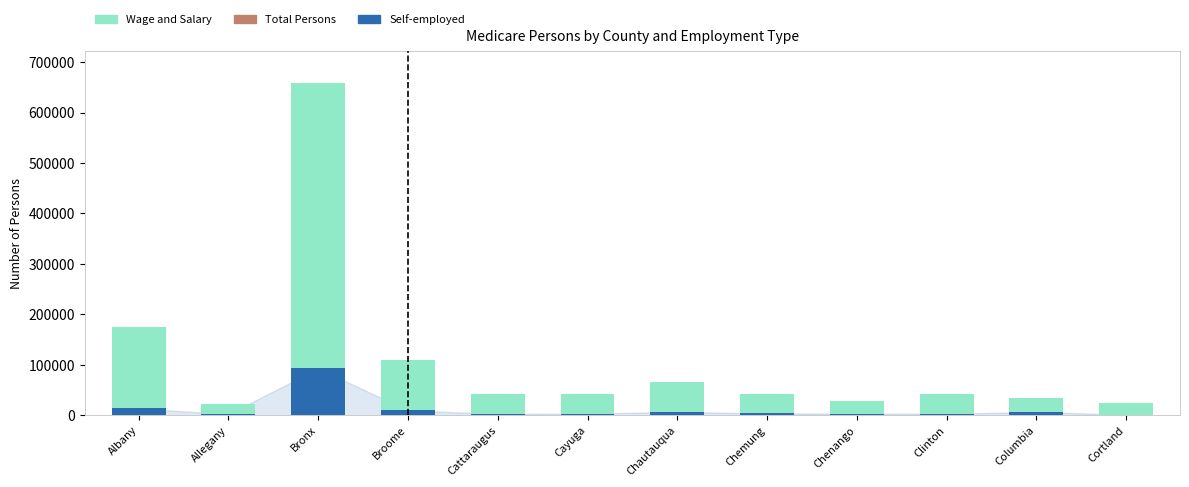

What is the highest value of the Self-employed series?

92804